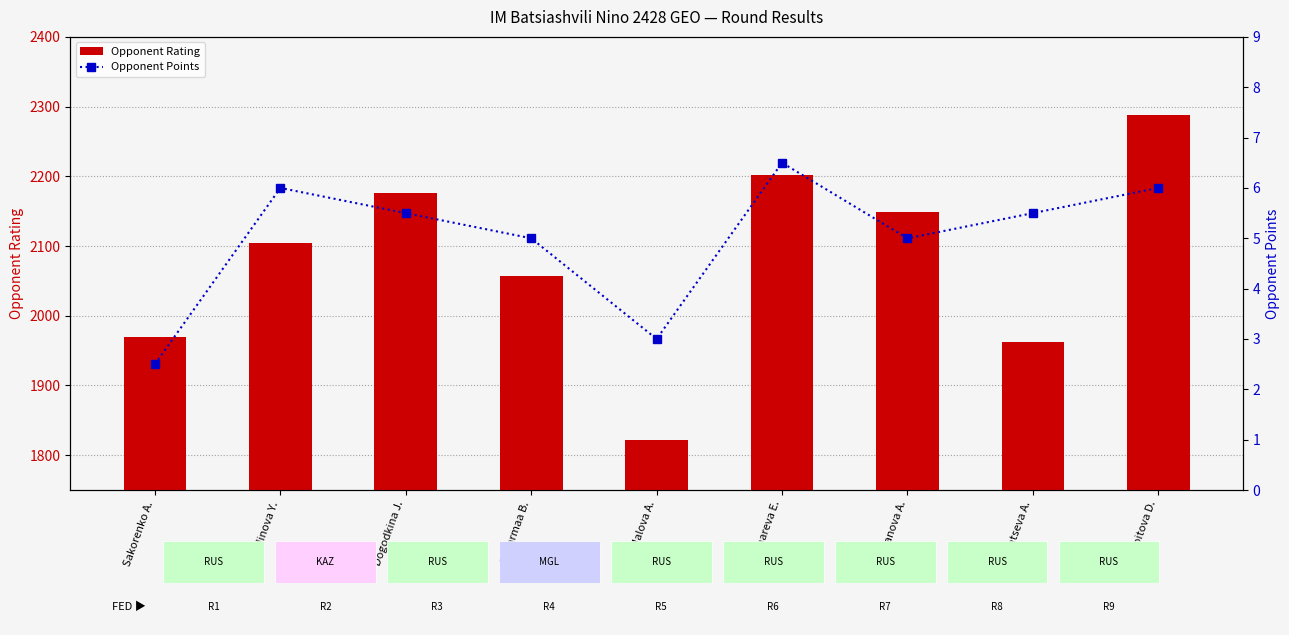

At which label does Opponent Points reach its minimum?

Sakorenko A.